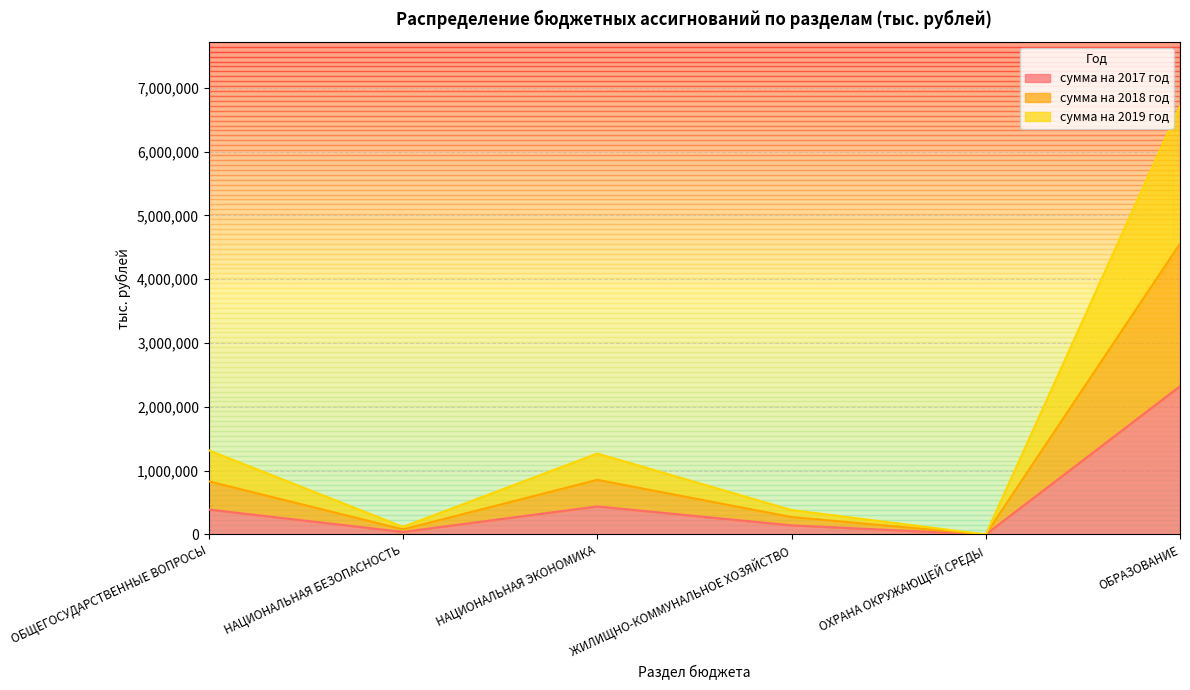

At which category is the sum across all series the highest?

ОБРАЗОВАНИЕ